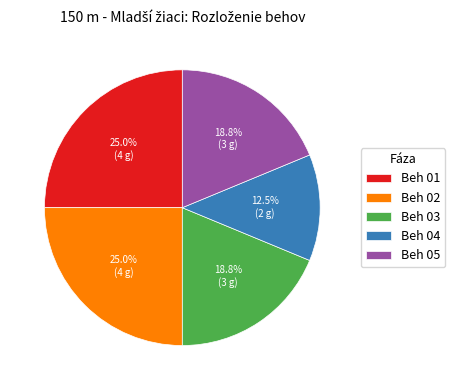

What portion of the pie excludes Beh 04?

87.5%